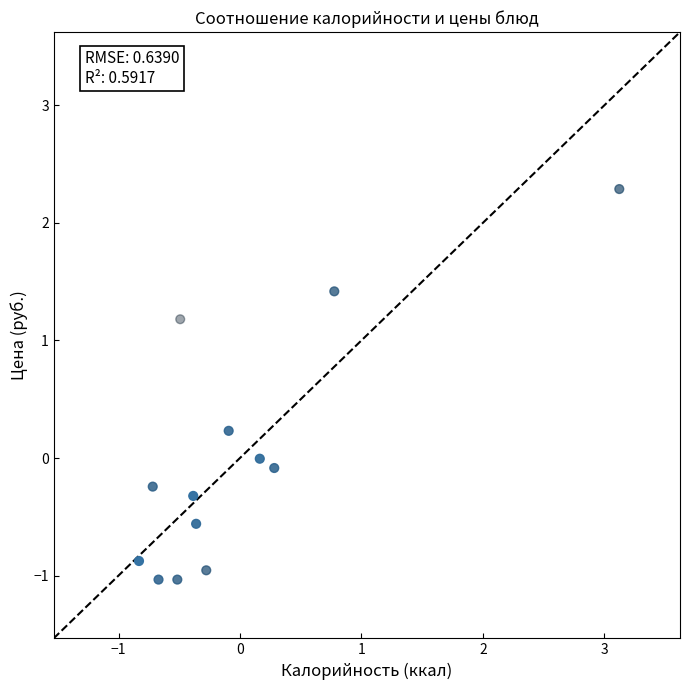

What is the range of Y values (max minus min)?

3.3